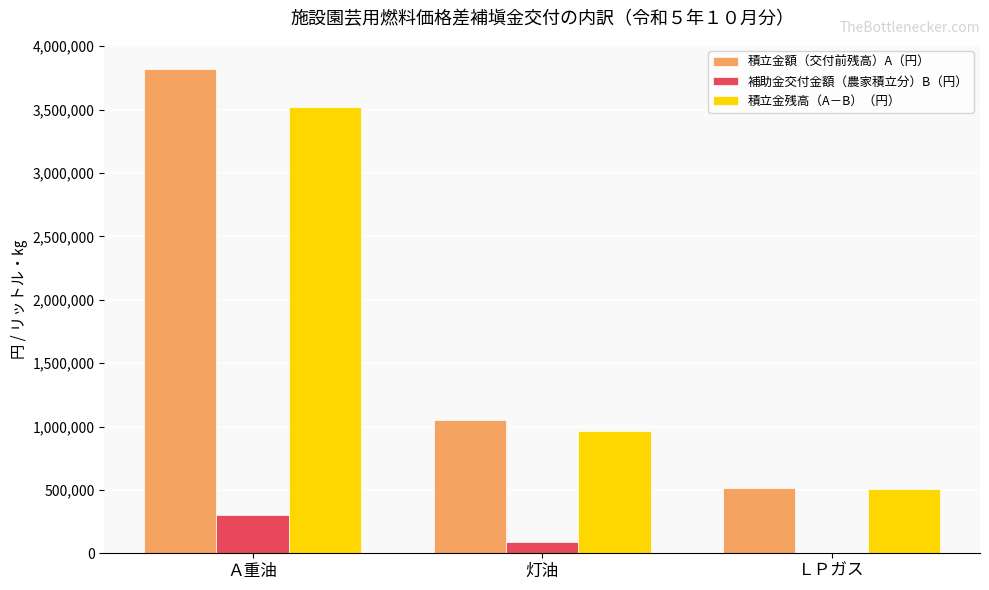

What is the total value across all series at 灯油?

2103600